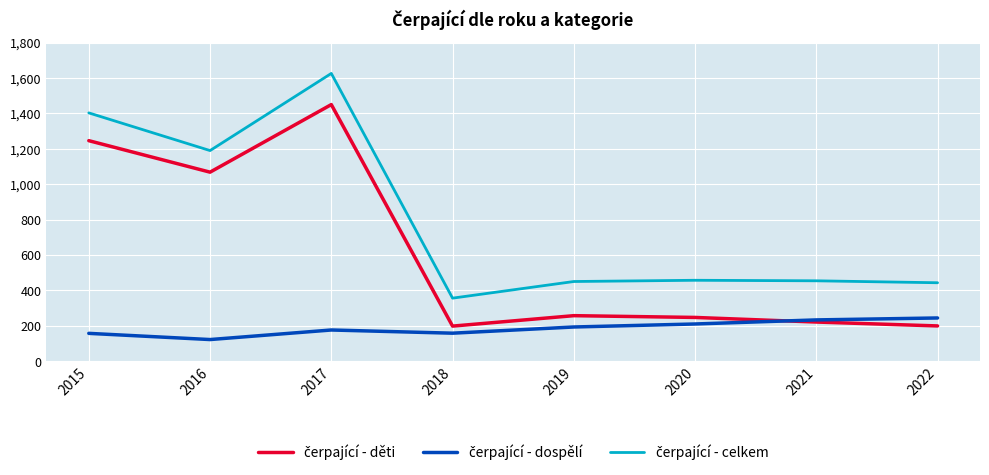

What is the difference between the highest and lowest values at 2018?

198